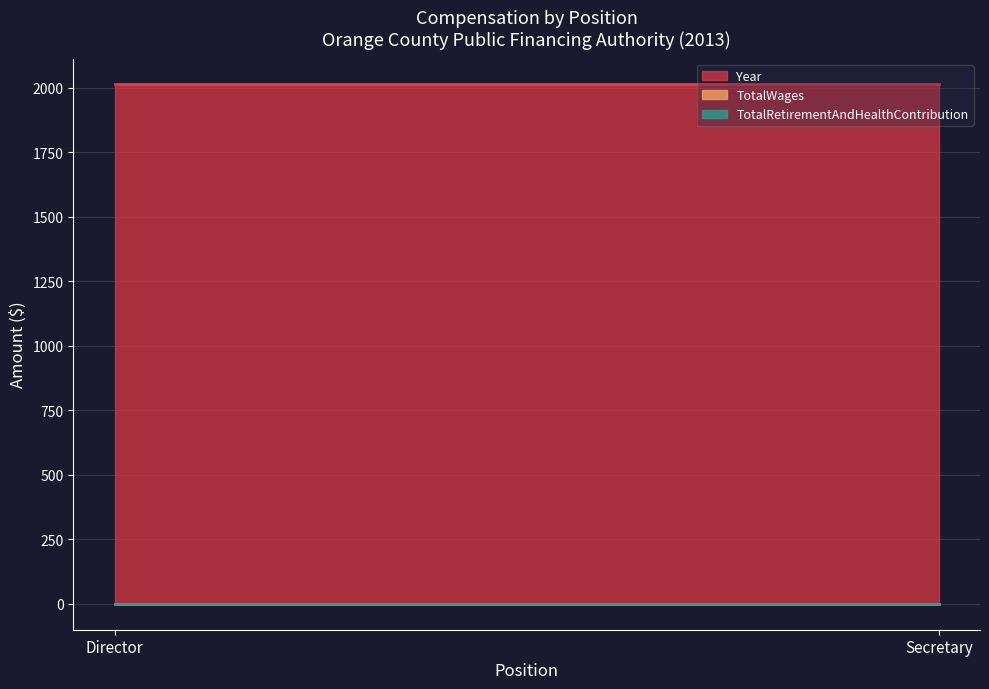

What is the label of the 4th point from the right?

Director